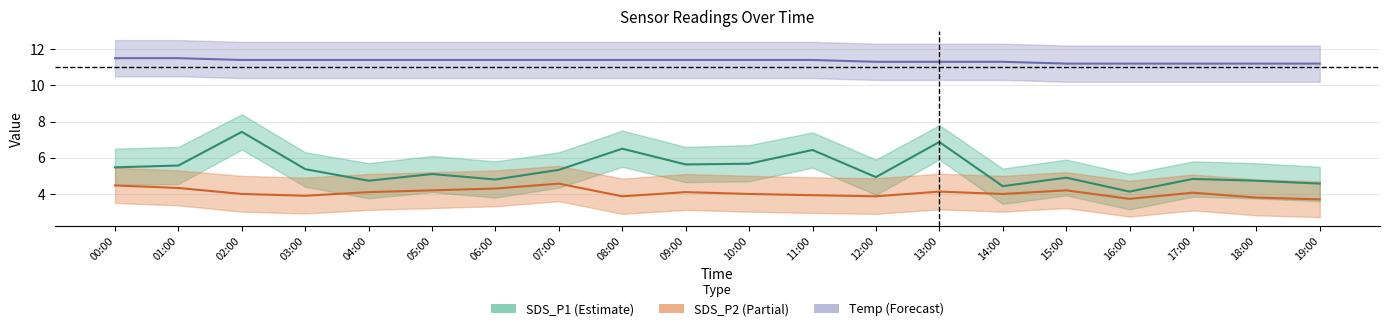

What is the approximate value of SDS_P1 at 05:00?

5.1